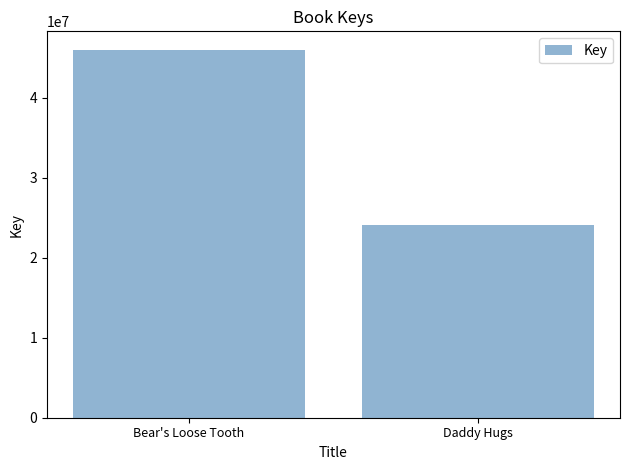

Approximately how many times larger is the value at Bear's Loose Tooth compared to Daddy Hugs?

1.9